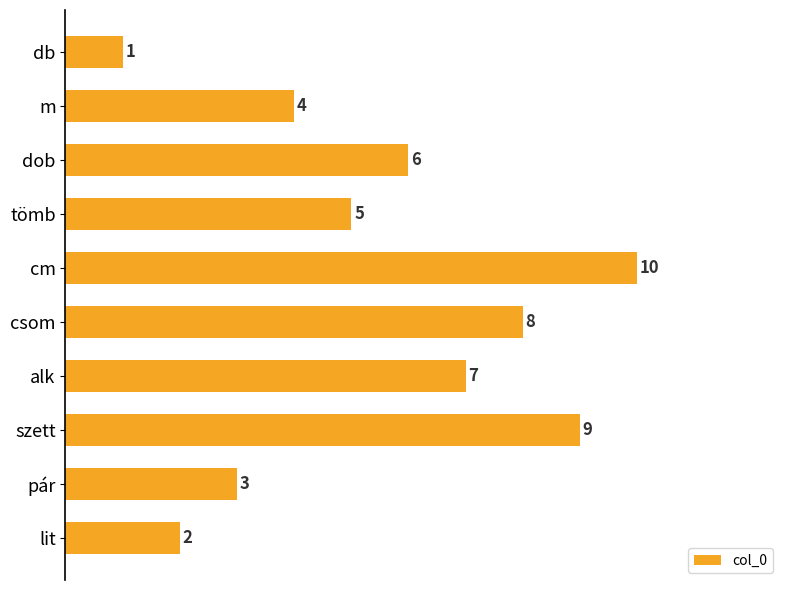

True or false: the data shows 0 at db.

False